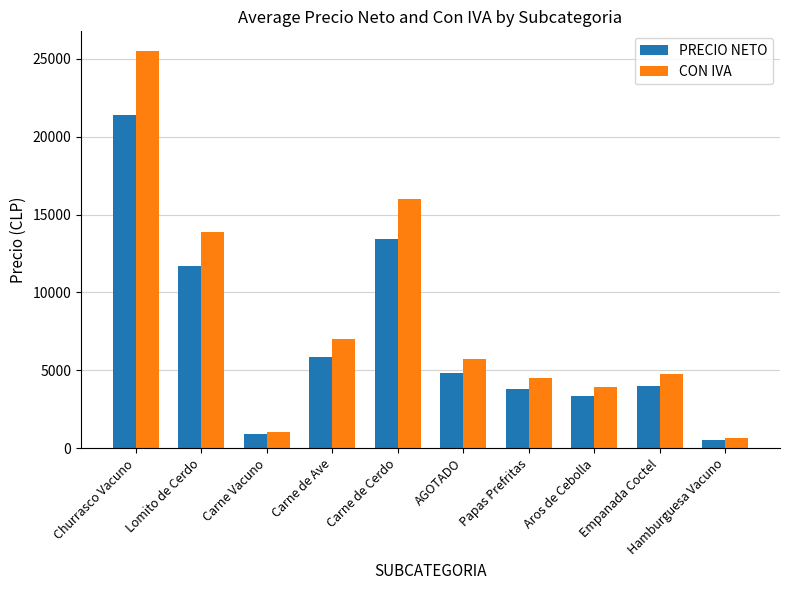

At which label is CON IVA closest to 13075?

Lomito de Cerdo